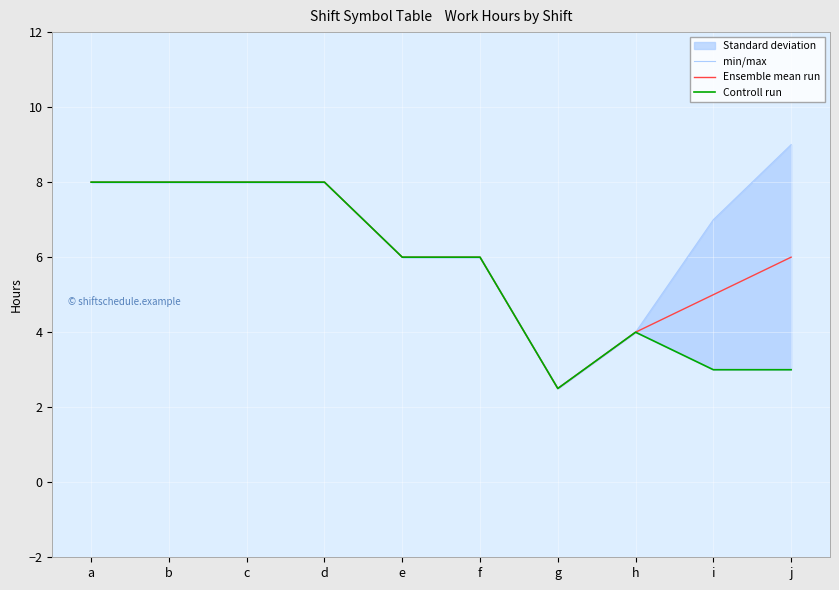

Where is the first local maximum for Controll run?

h